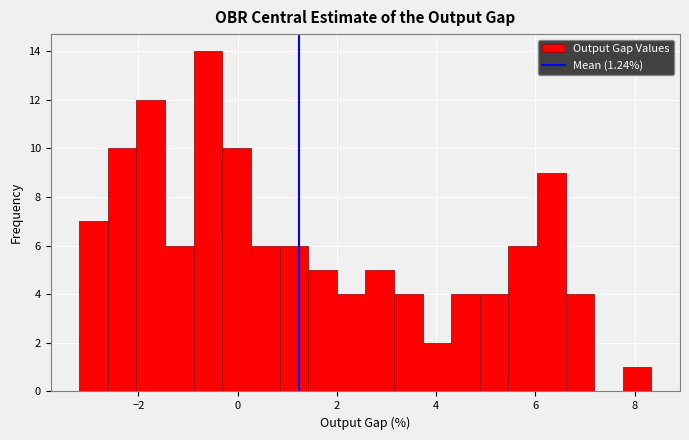

Read against the x-axis, roughly where is the centre of the tallest bar?

-0.6